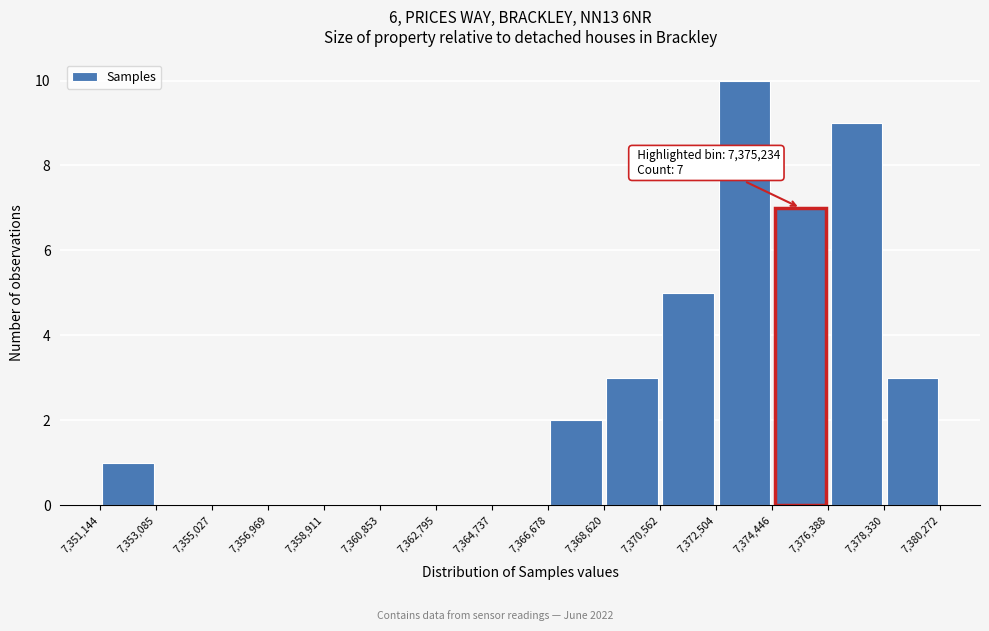

Which range on the x-axis has the tallest bar?

7,372,504 to 7,374,446